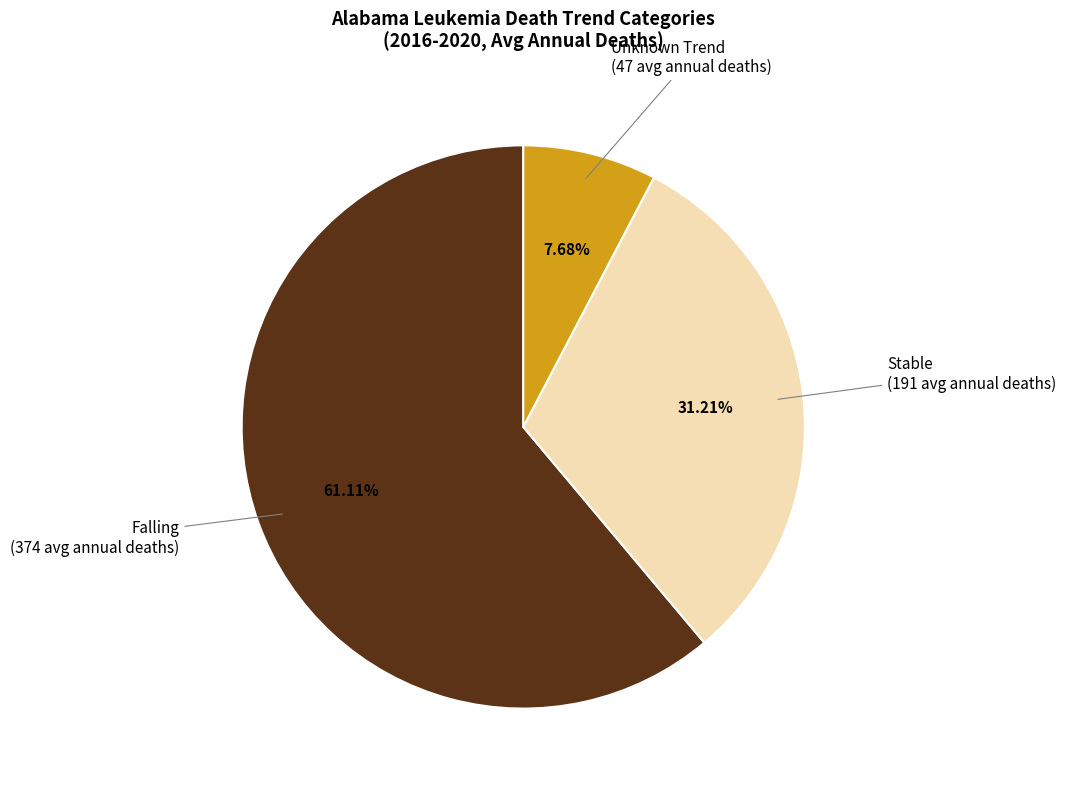

Does any single category account for the majority?

Yes